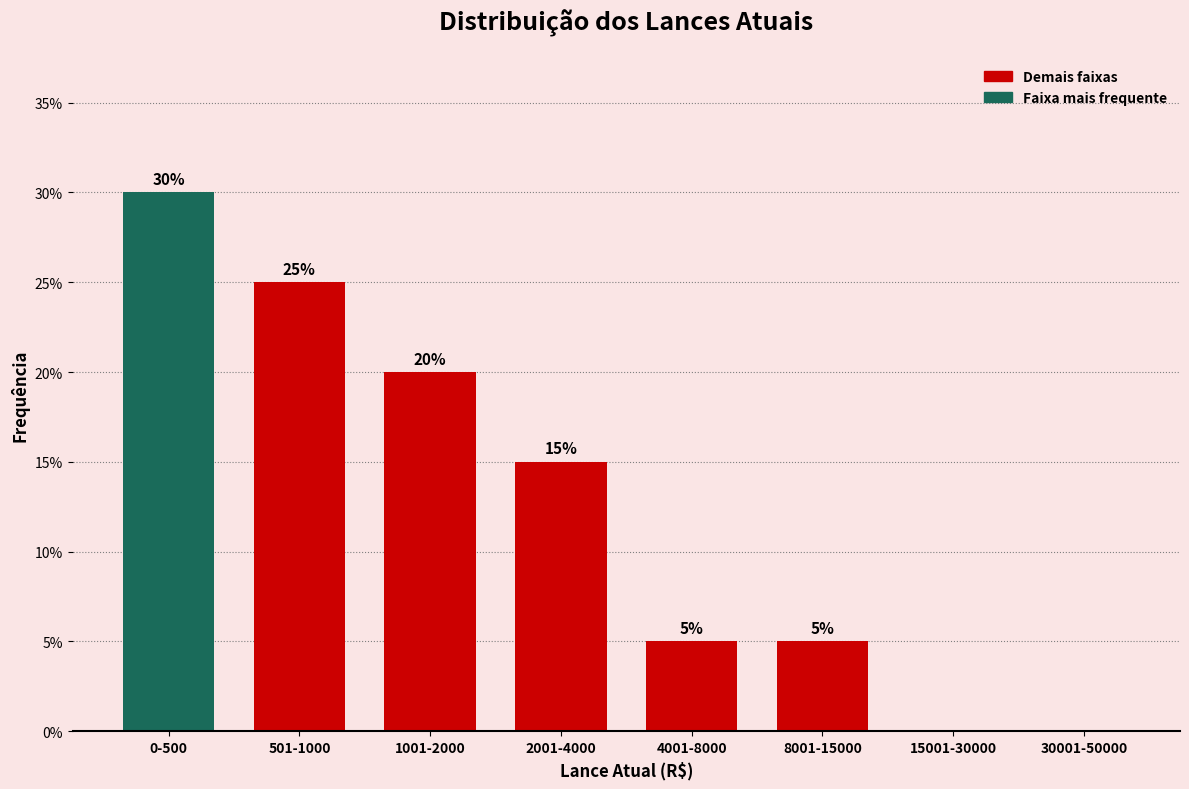

Reading left to right, extract all data points from this chart.

0-500=30	501-1000=25	1001-2000=20	2001-4000=15	4001-8000=5	8001-15000=5	15001-30000=0	30001-50000=0